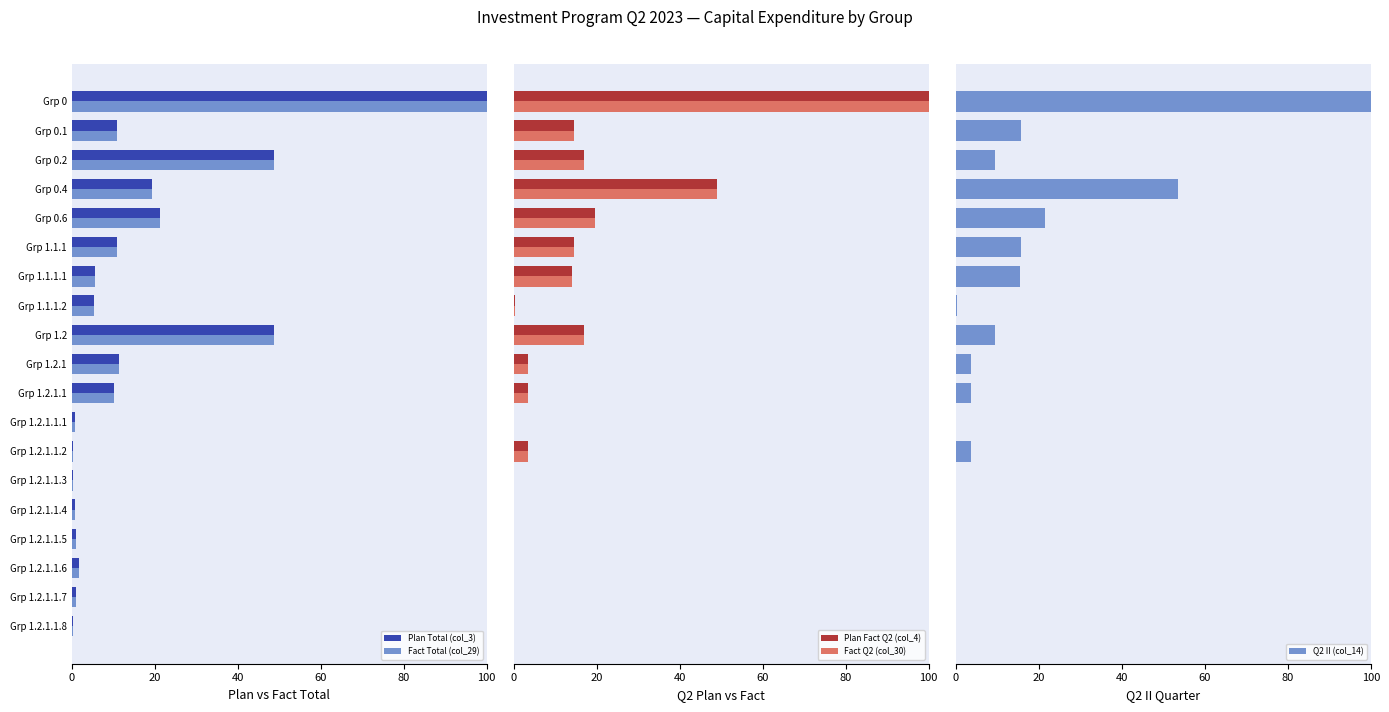

What is the difference between the Plan Total (col_3) values at Grp 1.2.1.1.2 and Grp 1.1.1?

10.6